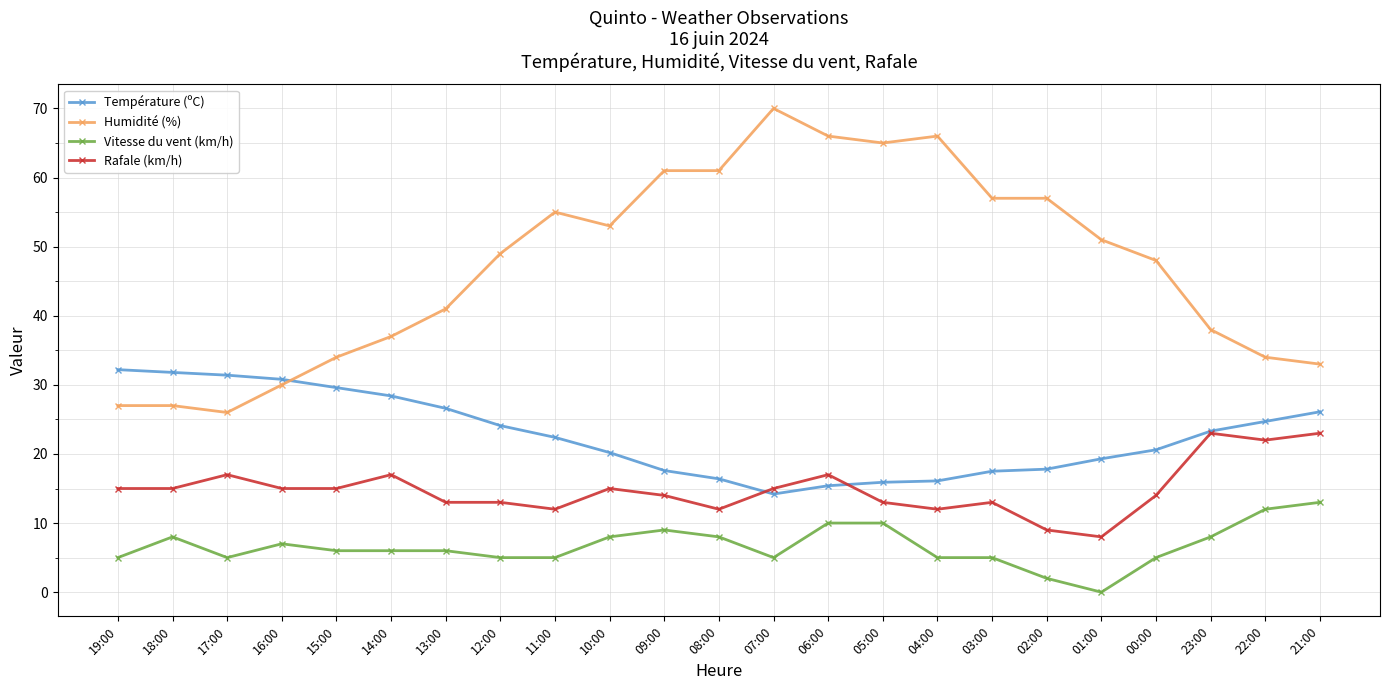

What is the difference between the maximum and minimum values in the Humidité (%) series?

44.0